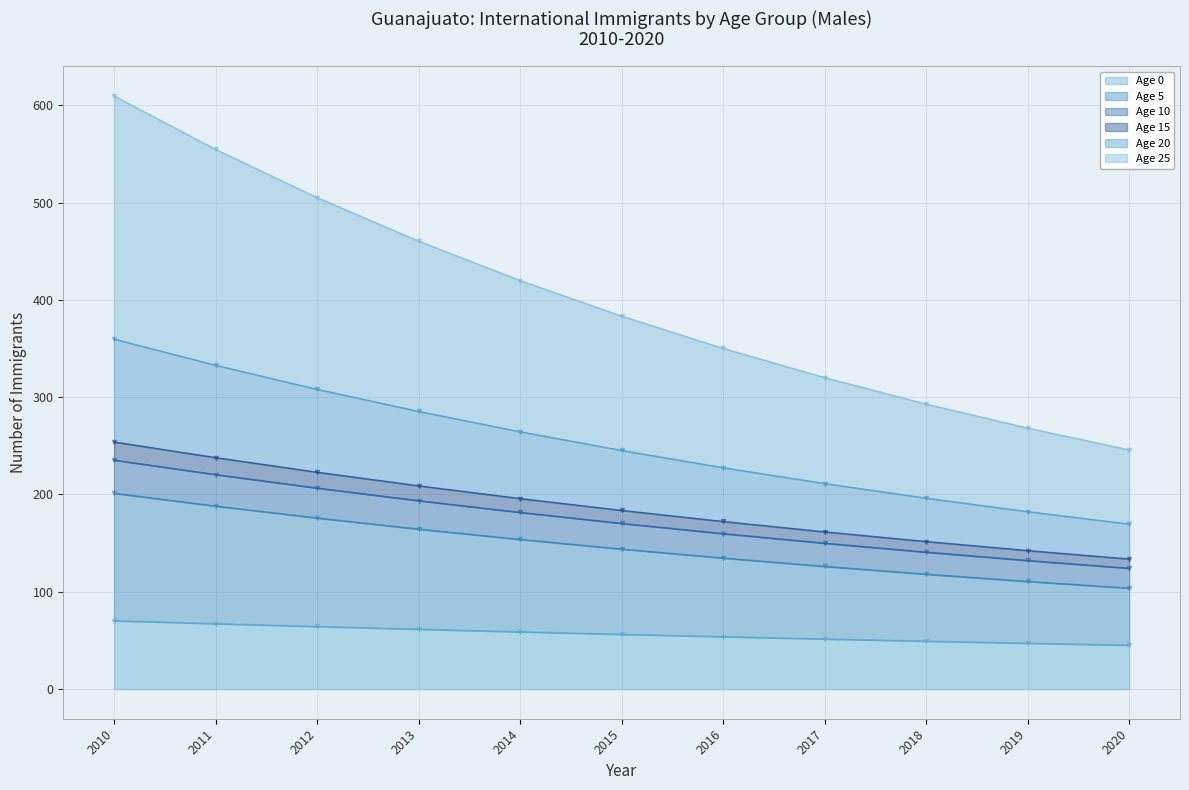

True or false: Age 0 and Age 25 cross at least once.

False